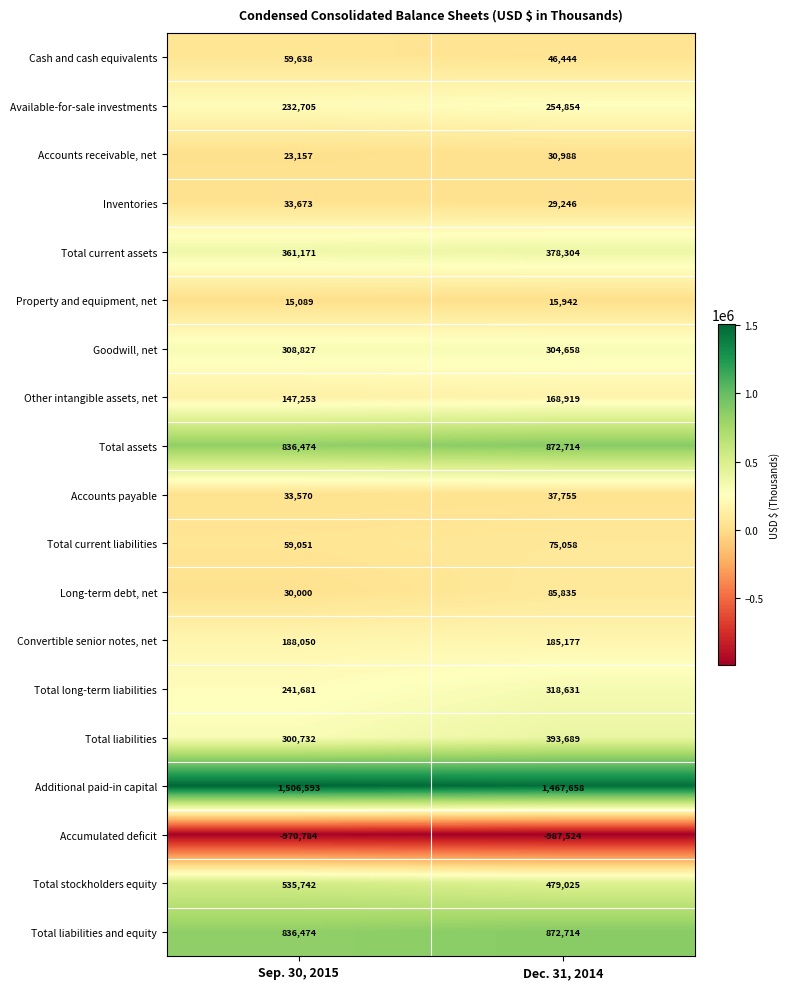

Between Sep. 30, 2015 and Dec. 31, 2014, which series saw the biggest shift?

Total liabilities